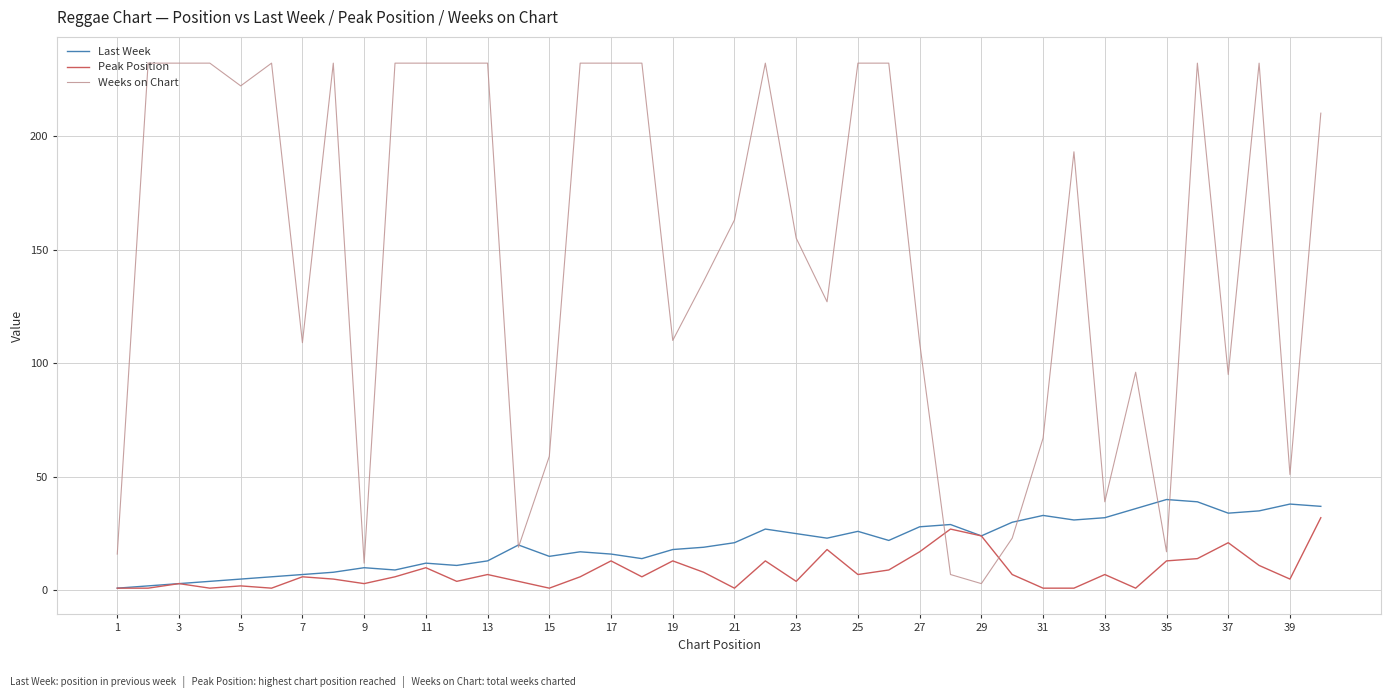

True or false: Weeks on Chart and Peak Position intersect in this chart.

True